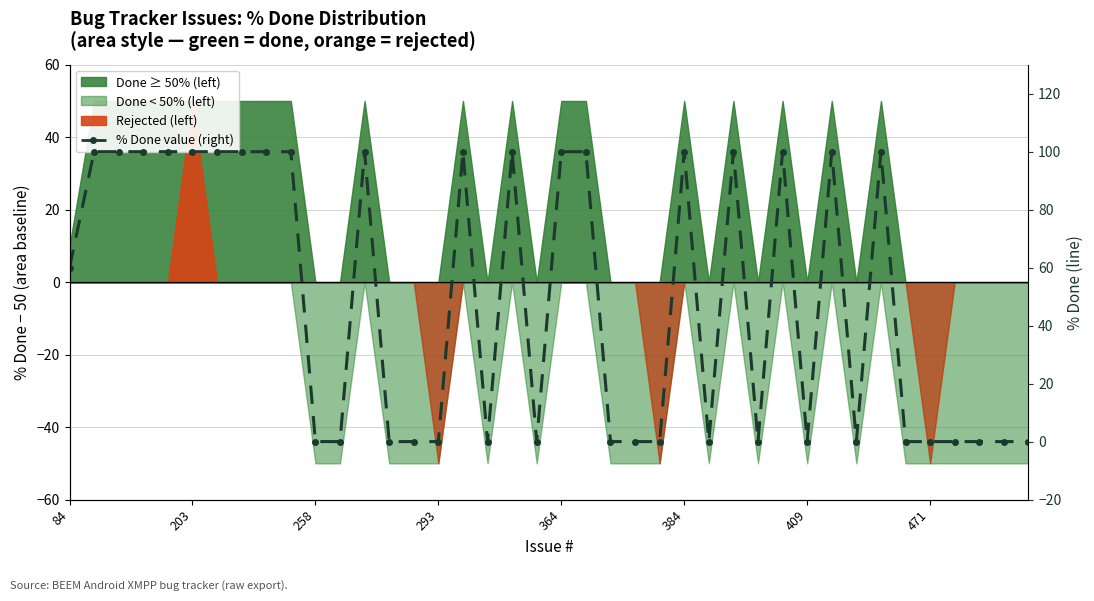

Count the values in the range 0 to 100.

40